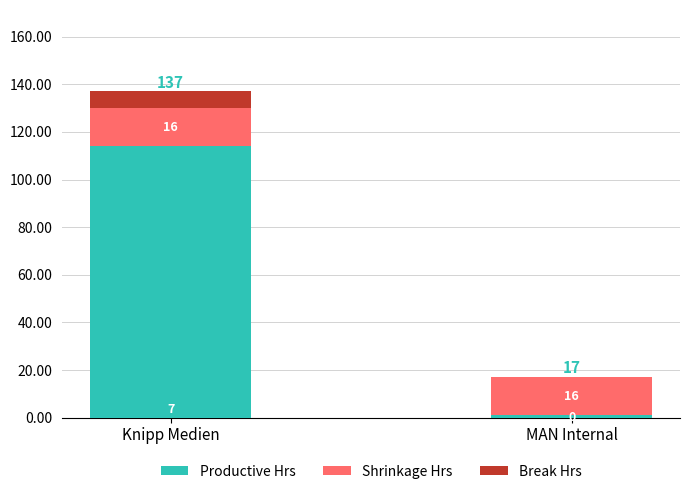

Reading left to right, list the values for the Productive Hrs series.

Knipp Medien=114	MAN Internal=1